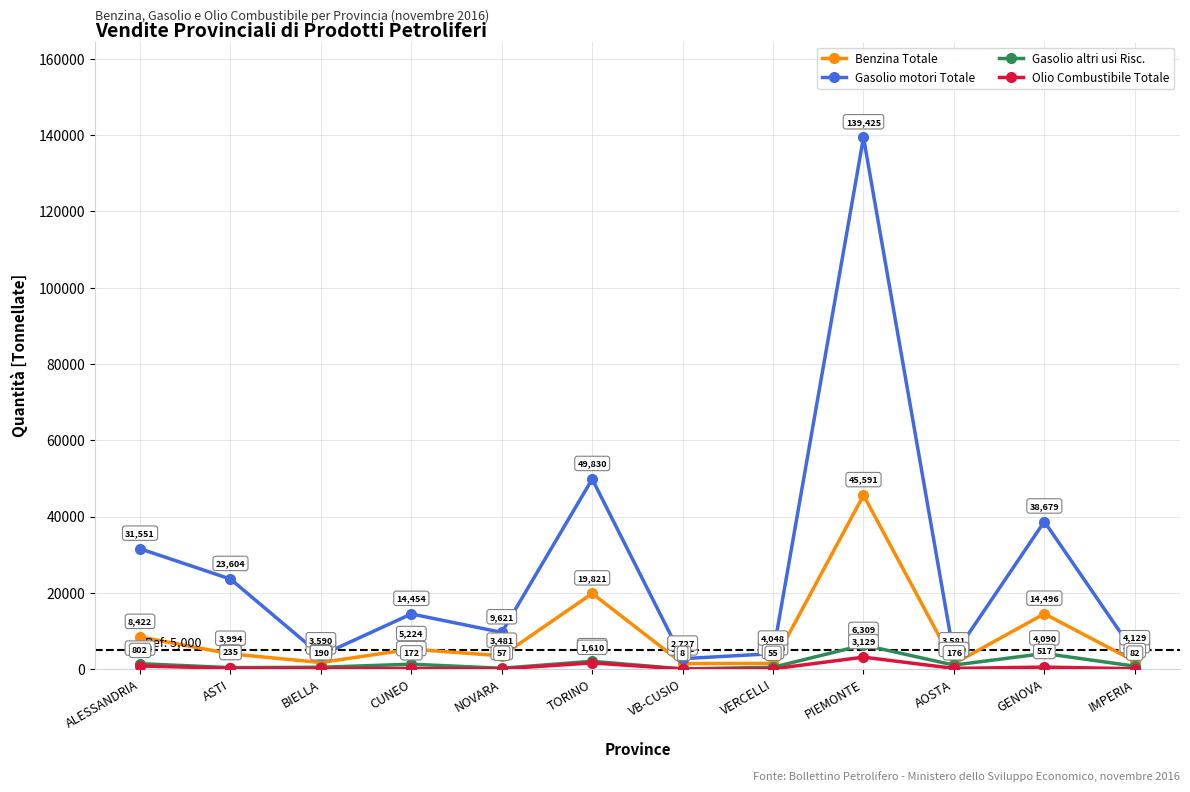

What is the label of the 2nd point from the right?

GENOVA